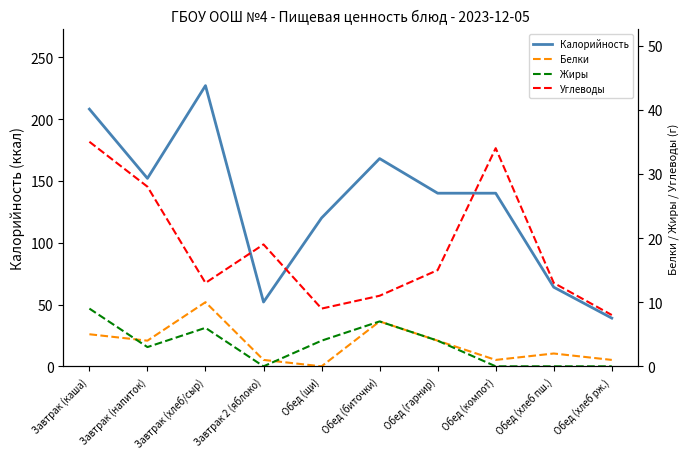

At how many categories does at least one series exceed 64?

7